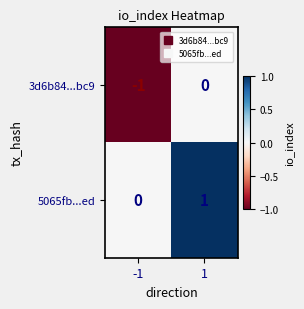

How many categories are shown in the chart?

2